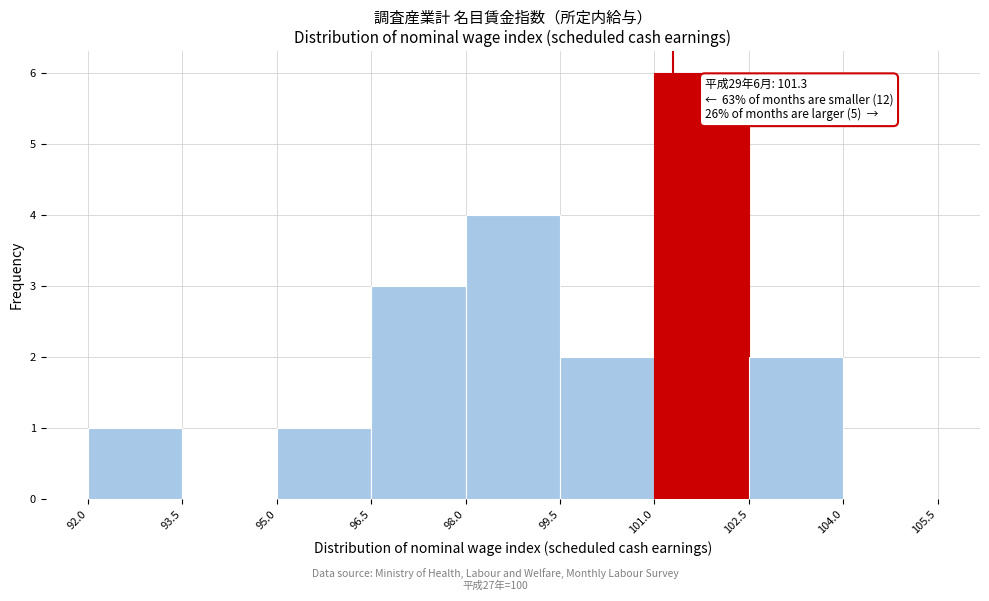

Which range on the x-axis has the tallest bar?

101.0 to 102.5